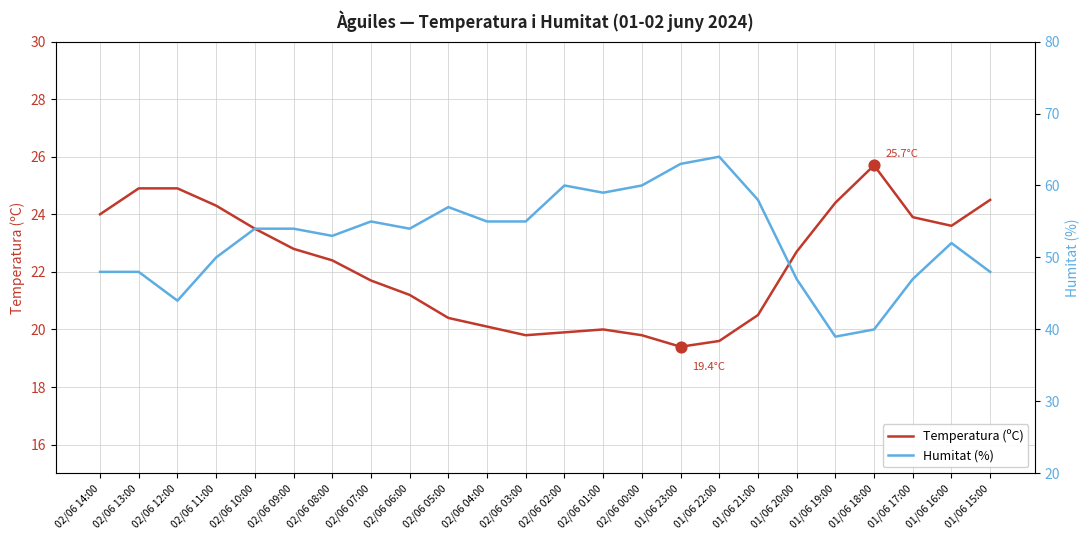

What are all the series names shown in the legend?

Temperatura (ºC), Humitat (%)